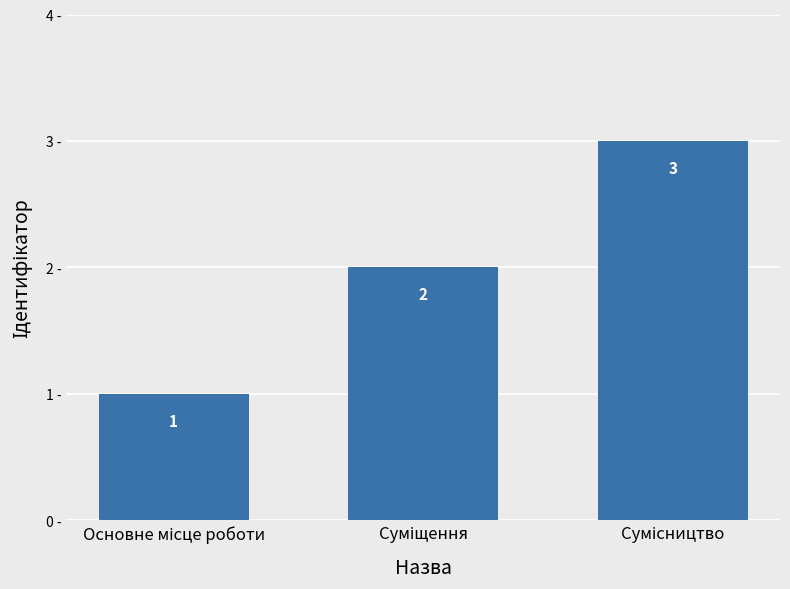

What is the value of the 2nd bar from the left?

2